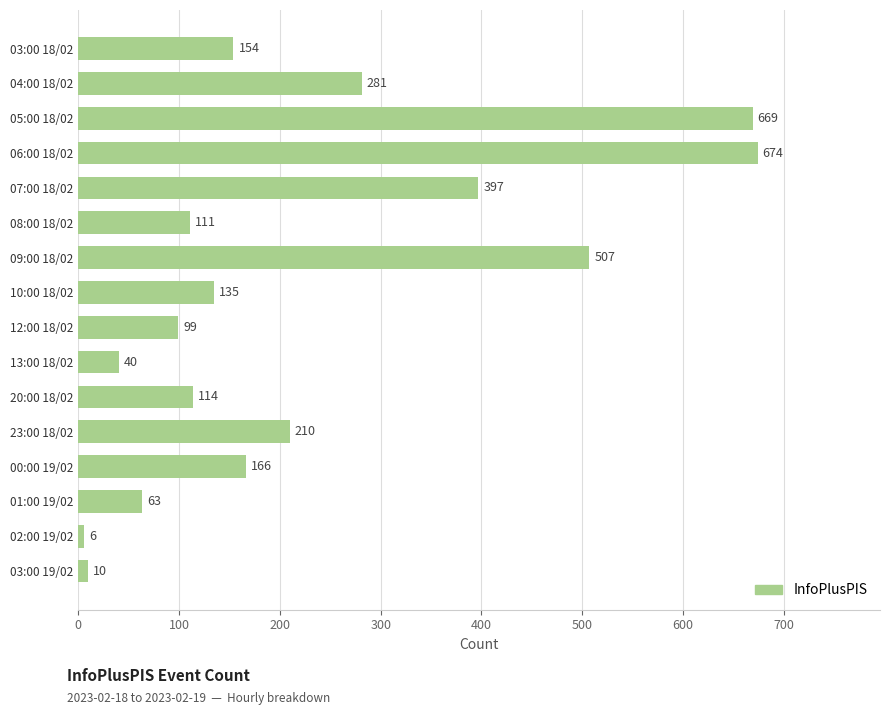

At which label is the value closest to 340?

07:00 18/02